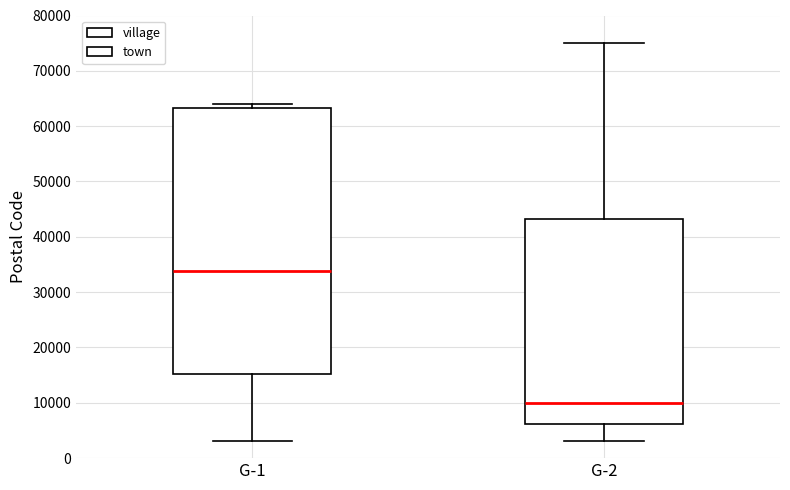

Reading left to right, transcribe this box plot: for each box, give where its median line is, the range the box spans, and where its two whiskers end, as read against the y-axis. The values are not printed on the chart, so give them approximately, as read against the axis.

G-1: median 34000, box 15000 to 63000, whiskers 3000 to 64000
G-2: median 10000, box 6000 to 43000, whiskers 3000 to 75000